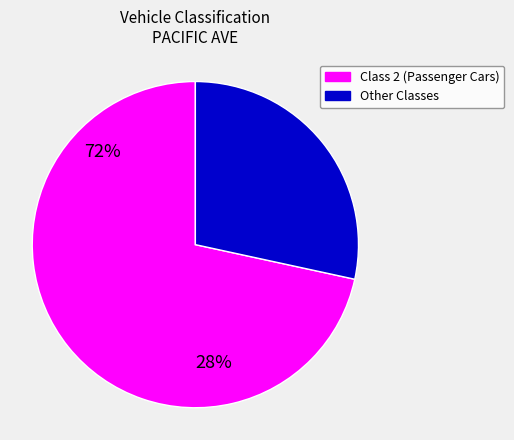

Is there any slice that represents more than half of the pie?

Yes